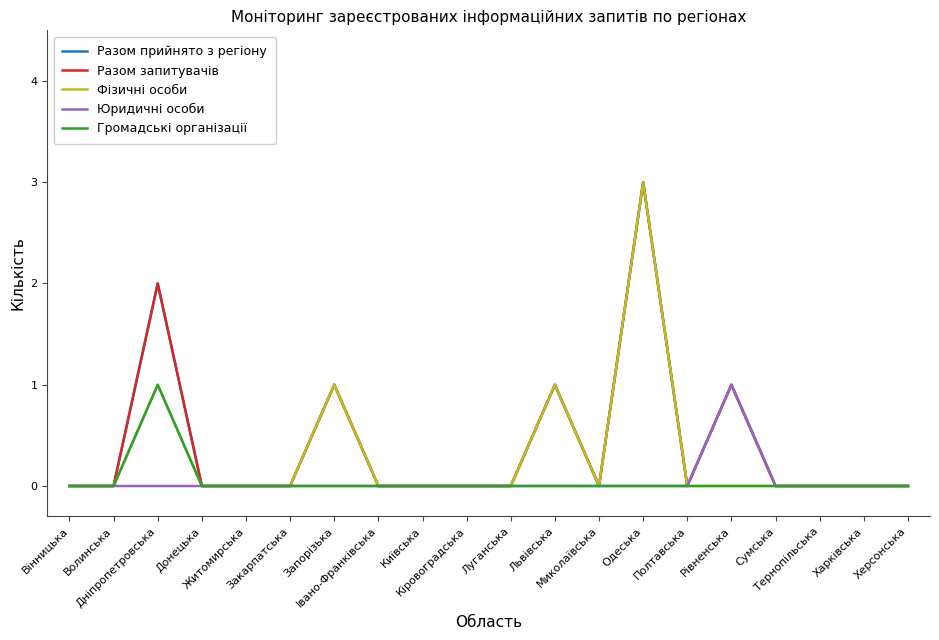

The value of Юридичні особи at Полтавська is 0. True or false?

True